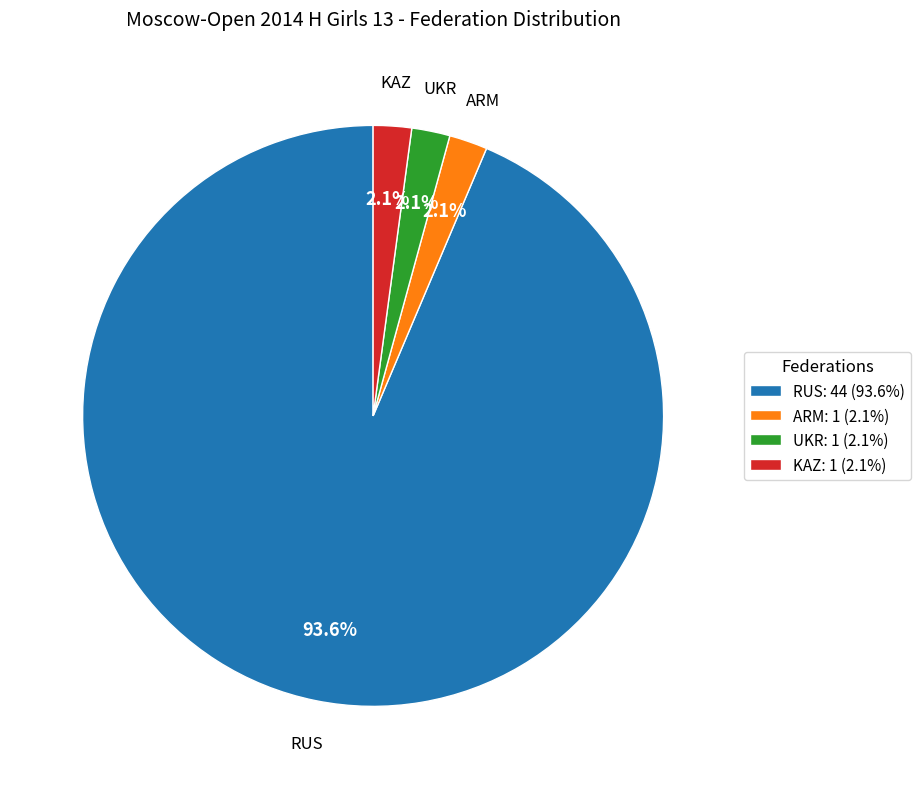

Approximately how many times larger is the value at UKR: 1 (2.1%) compared to KAZ: 1 (2.1%)?

1.0